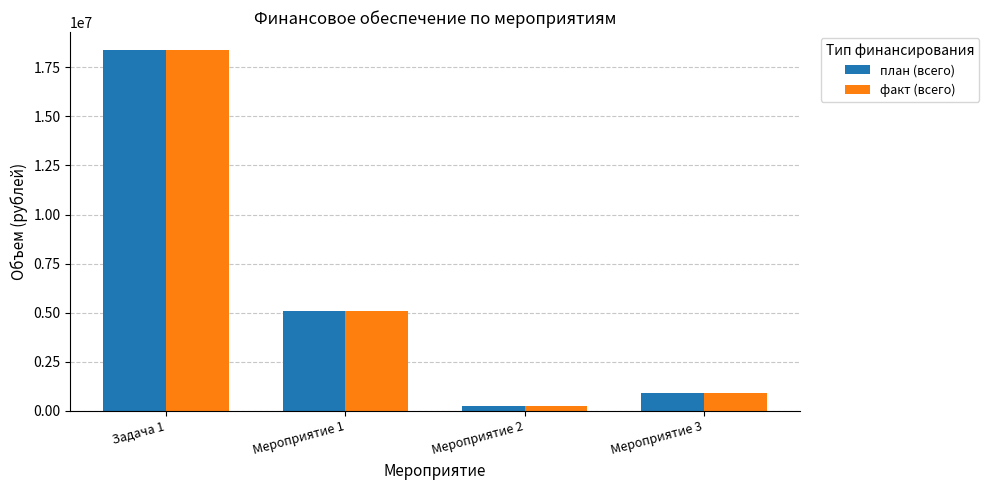

What is the label of the 4th bar from the right?

Задача 1